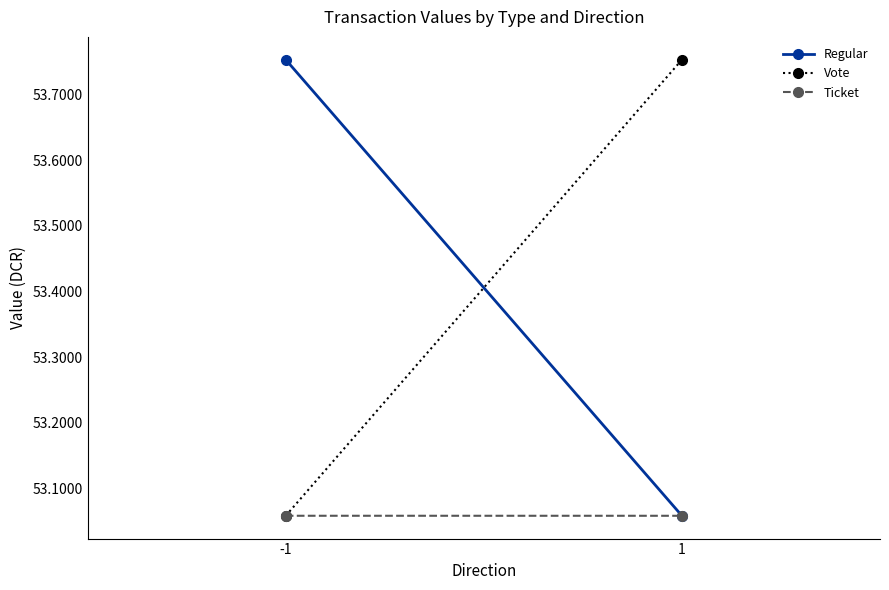

What is the difference between the maximum and minimum values in the Regular series?

0.7